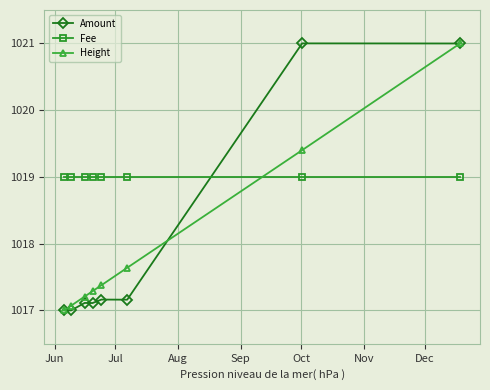

What is the sum of all Height values?

8144.0